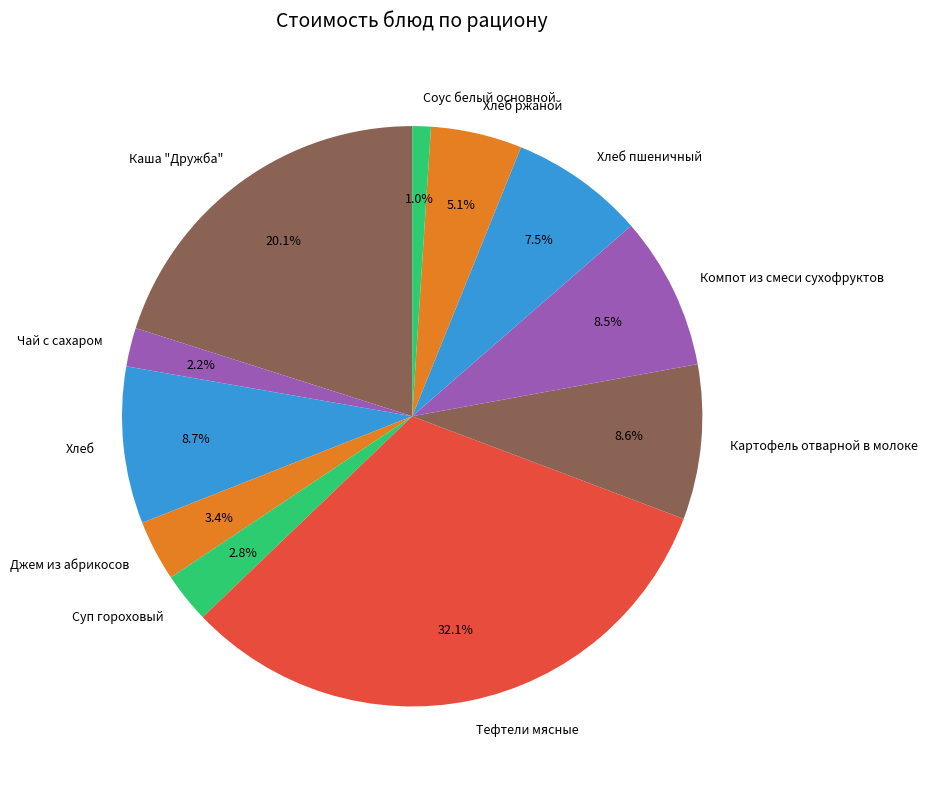

To the nearest percent, what portion does Хлеб ржаной represent?

5%